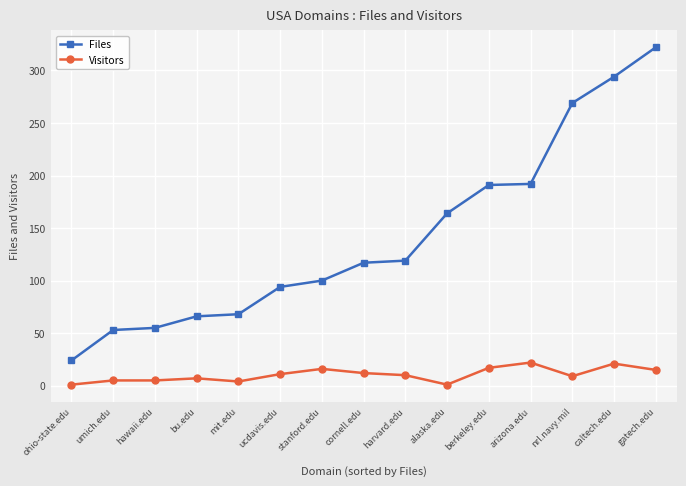

What is the label of the 3rd point from the right?

nrl.navy.mil